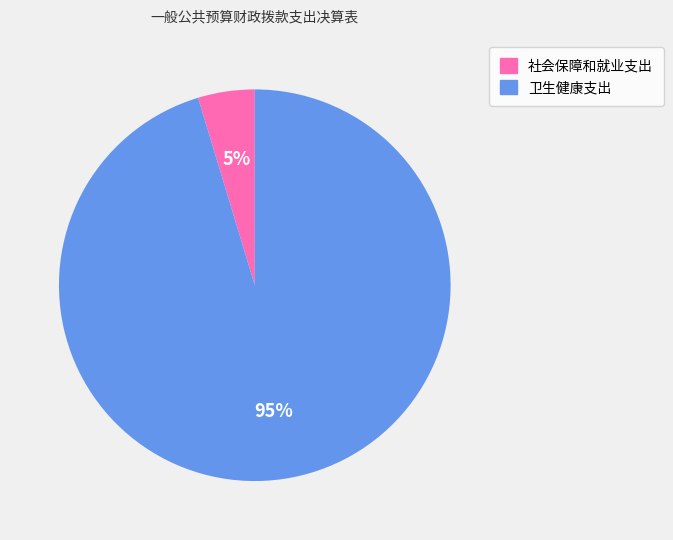

Which has a higher value, 卫生健康支出 or 社会保障和就业支出?

卫生健康支出